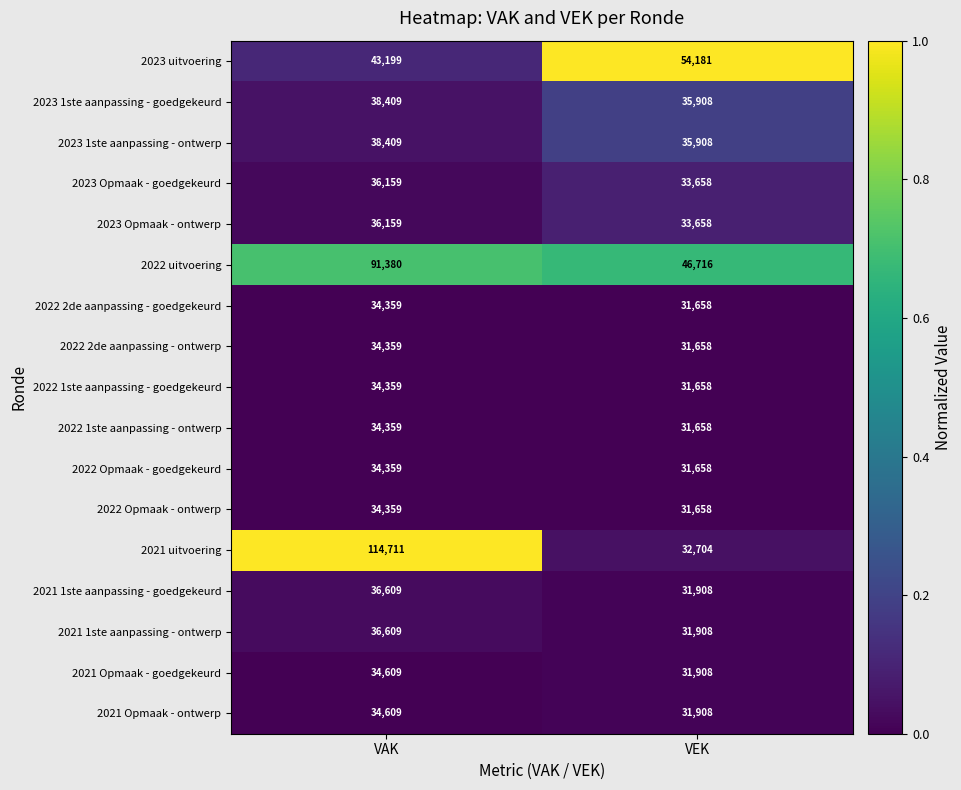

What is the maximum value shown in the chart?

114711